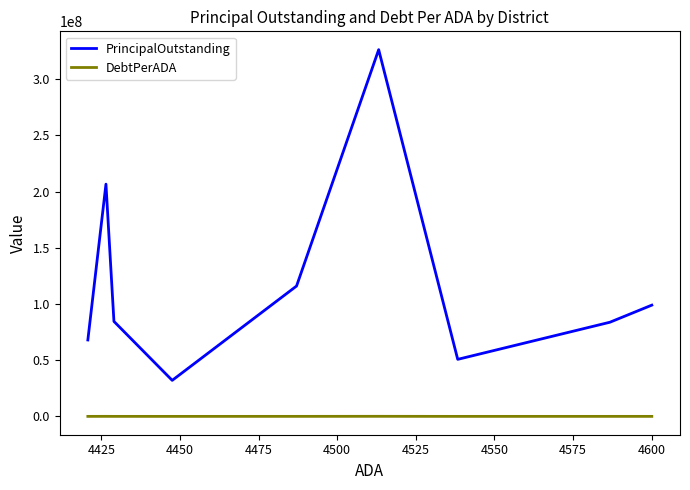

The PrincipalOutstanding series shows 286592764.0 at 4575. True or false?

False